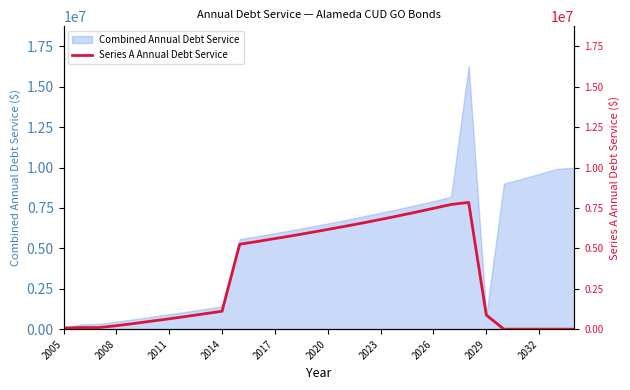

Reading right to left, extract all data points from this chart.

0.0	0.0	0.0	0.0	0.0	875836.8	7844163.2	7715000.0	7475000.0	7240000.0	7010000.0	6790000.0	6575000.0	6370000.0	6170000.0	5975000.0	5785000.0	5605000.0	5425000.0	5255000.0	1110000.0	953350.0	793156.3	641518.8	498818.8	351468.8	214343.8	99343.8	99343.8	75611.6